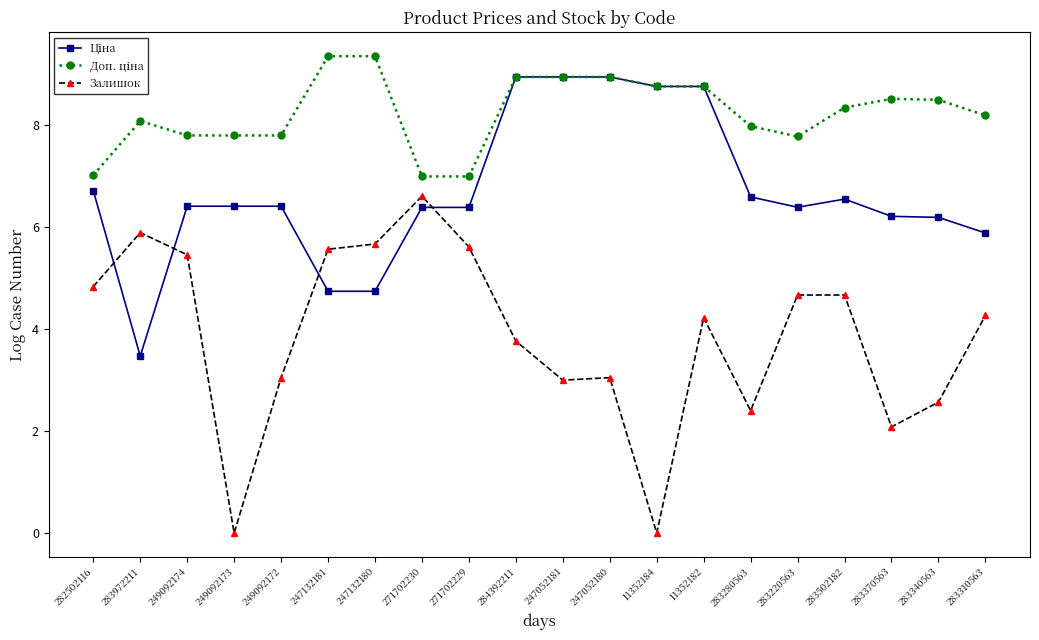

What is the label of the 1st point from the right?

283310563